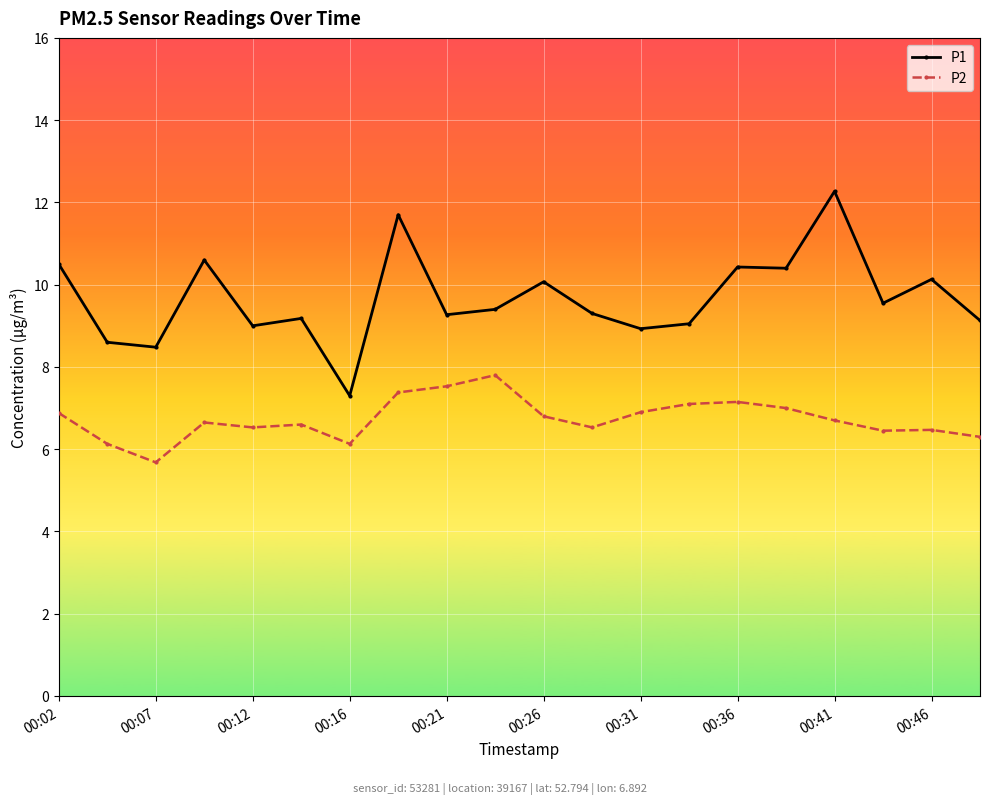

What is the average value of the P1 series?

9.7